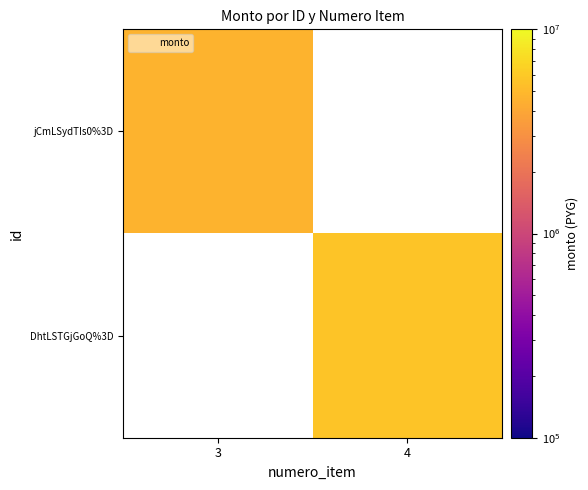

Which has a higher value, 3 or 4?

4